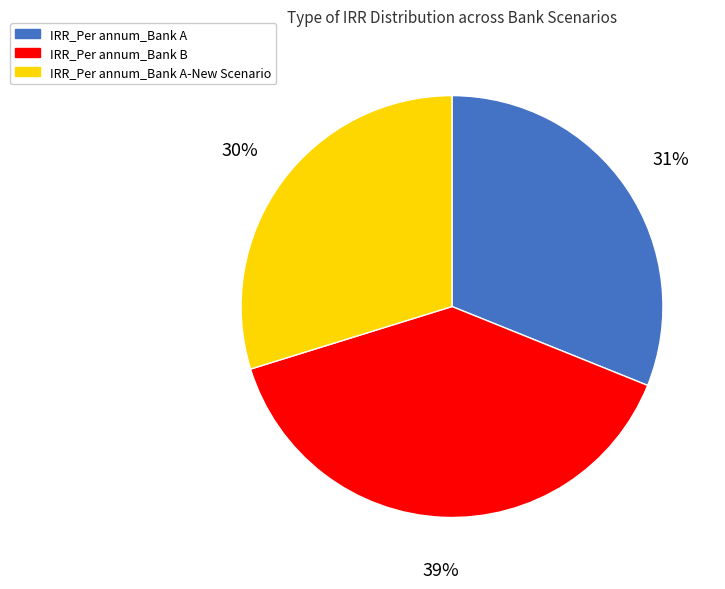

Rank the categories by value from lowest to highest.

IRR_Per annum_Bank A-New Scenario, IRR_Per annum_Bank A, IRR_Per annum_Bank B